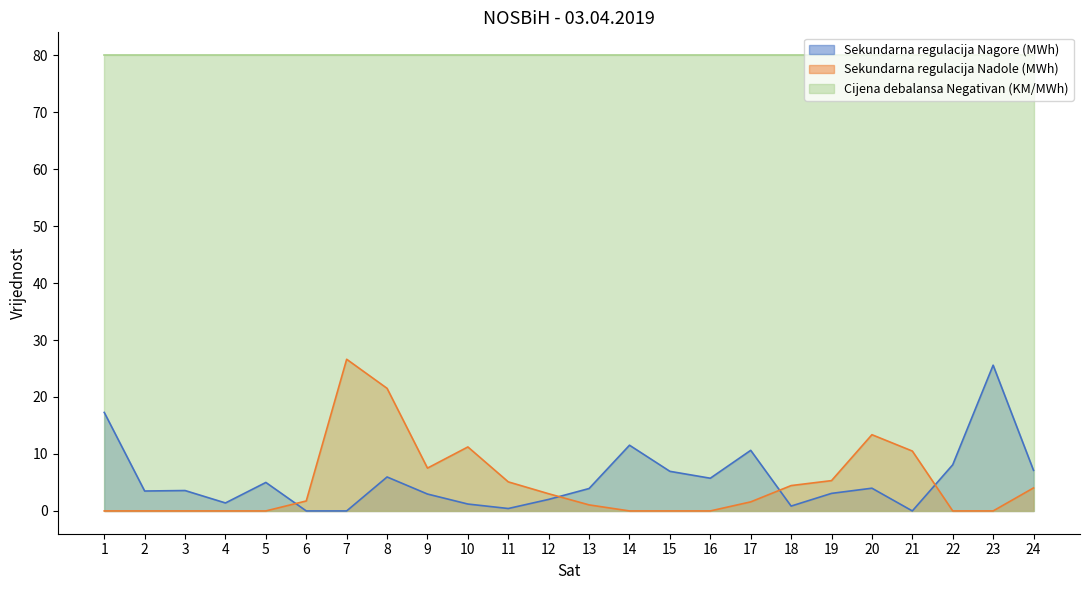

What is the approximate value of Sekundarna regulacija Nadole (MWh) at 7?

26.6